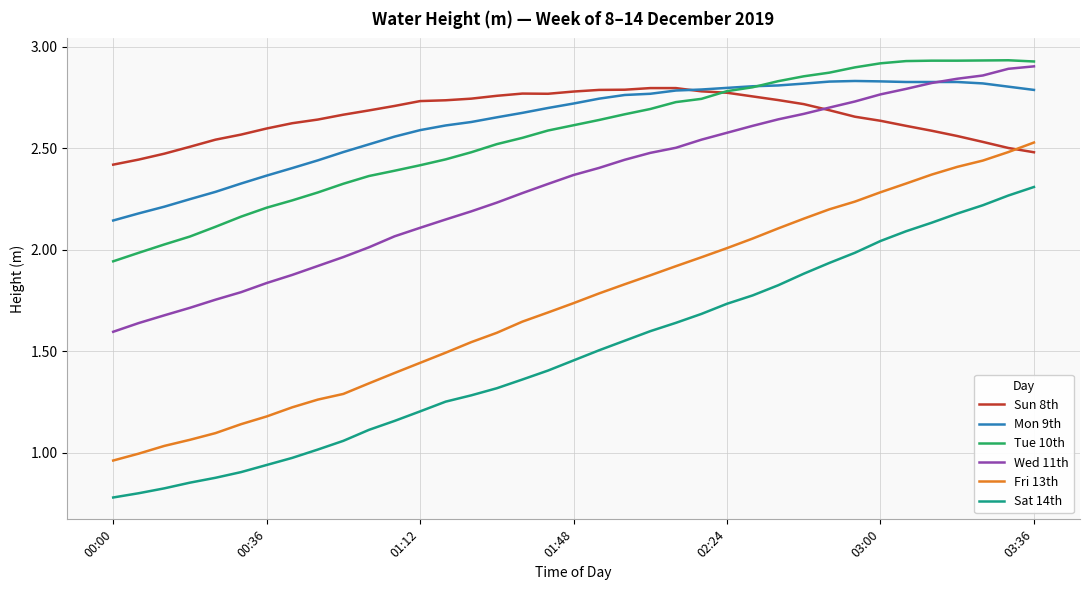

What is the difference between the maximum and minimum values in the Sun 8th series?

0.4